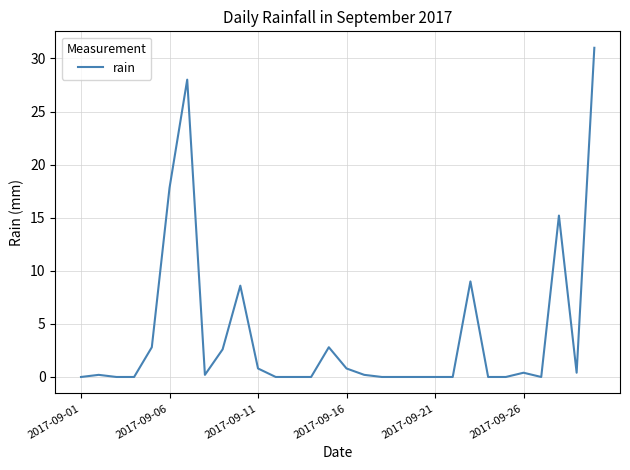

What is the sum of all values?

120.8